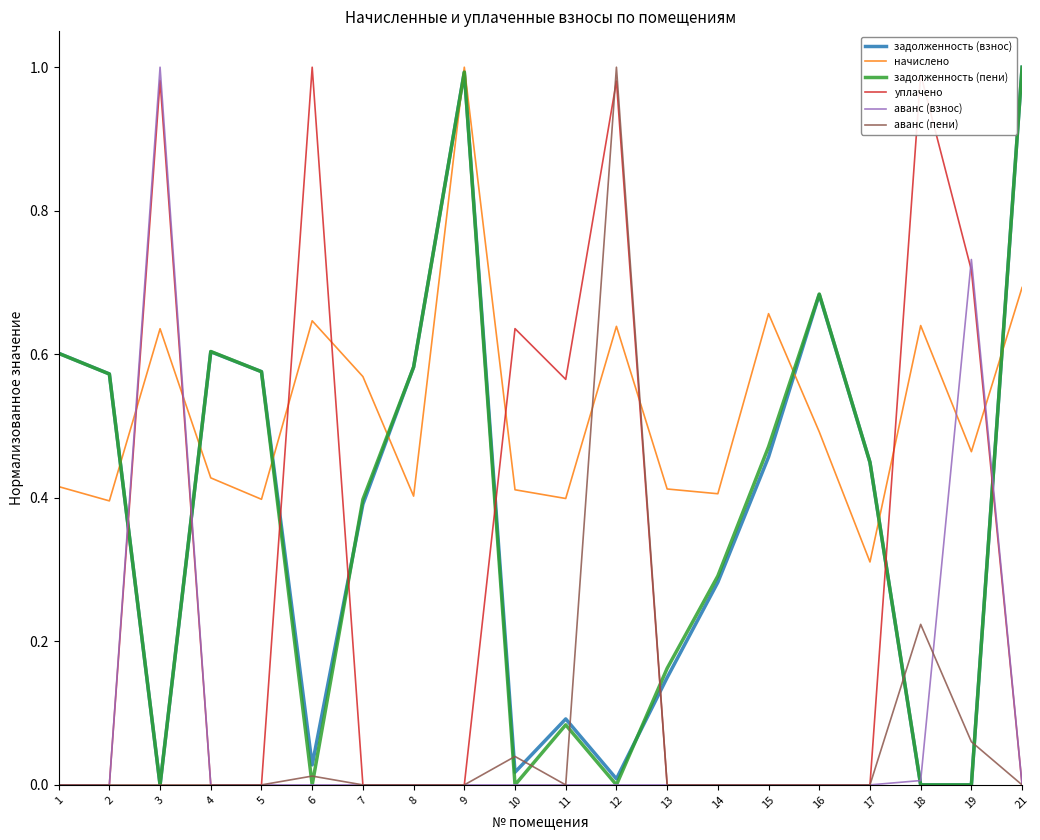

The value of задолженность (пени) at 4 is 1.0. True or false?

False